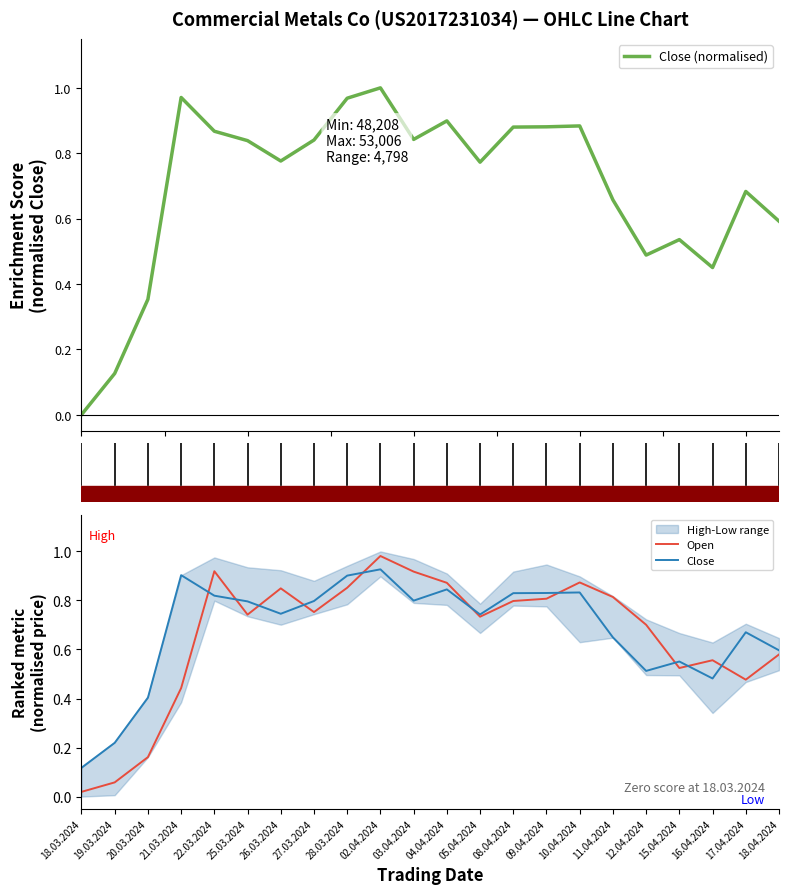

Reading left to right, transcribe all the data shown in this chart.

Close (normalised): 0.0	0.1	0.4	1.0	0.9	0.8	0.8	0.8	1.0	1.0	0.8	0.9	0.8	0.9	0.9	0.9	0.7	0.5	0.5	0.5	0.7	0.6
Open: 0.0	0.1	0.2	0.4	0.9	0.7	0.8	0.8	0.9	1.0	0.9	0.9	0.7	0.8	0.8	0.9	0.8	0.7	0.5	0.6	0.5	0.6
Close: 0.1	0.2	0.4	0.9	0.8	0.8	0.7	0.8	0.9	0.9	0.8	0.8	0.7	0.8	0.8	0.8	0.6	0.5	0.6	0.5	0.7	0.6